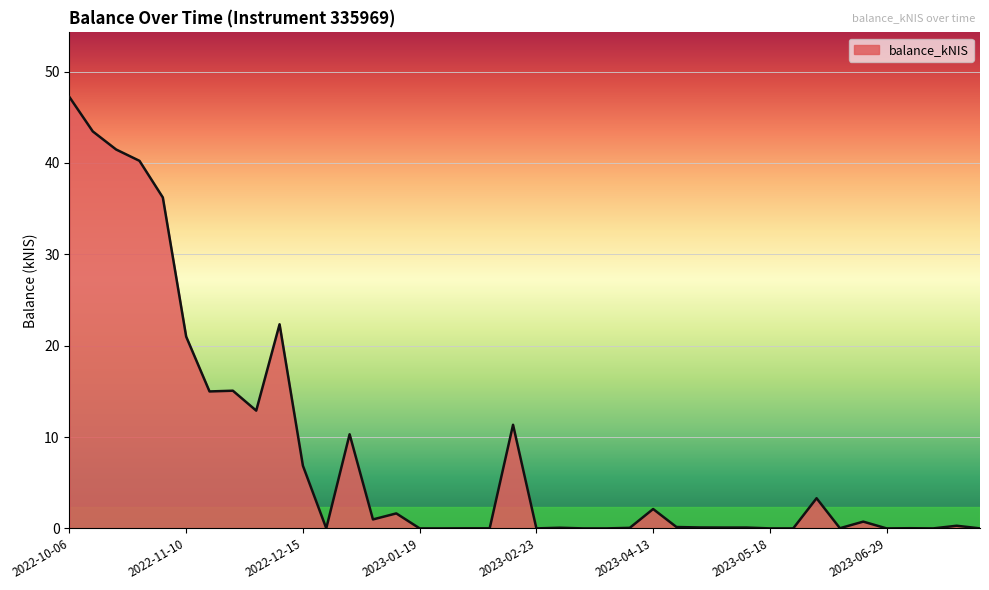

Does the chart display data point markers on the line(s)?

No